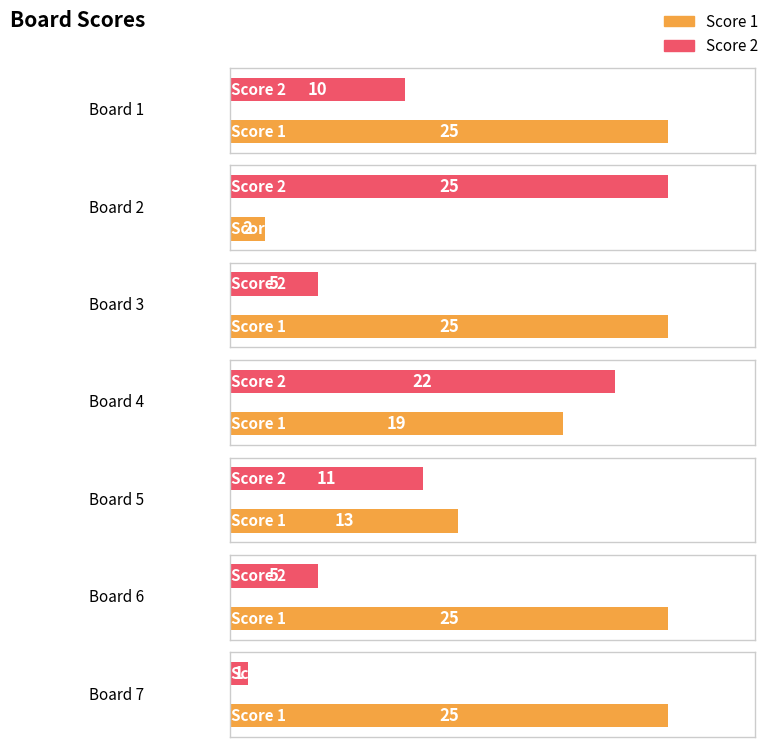

How many bars are there in total?

14